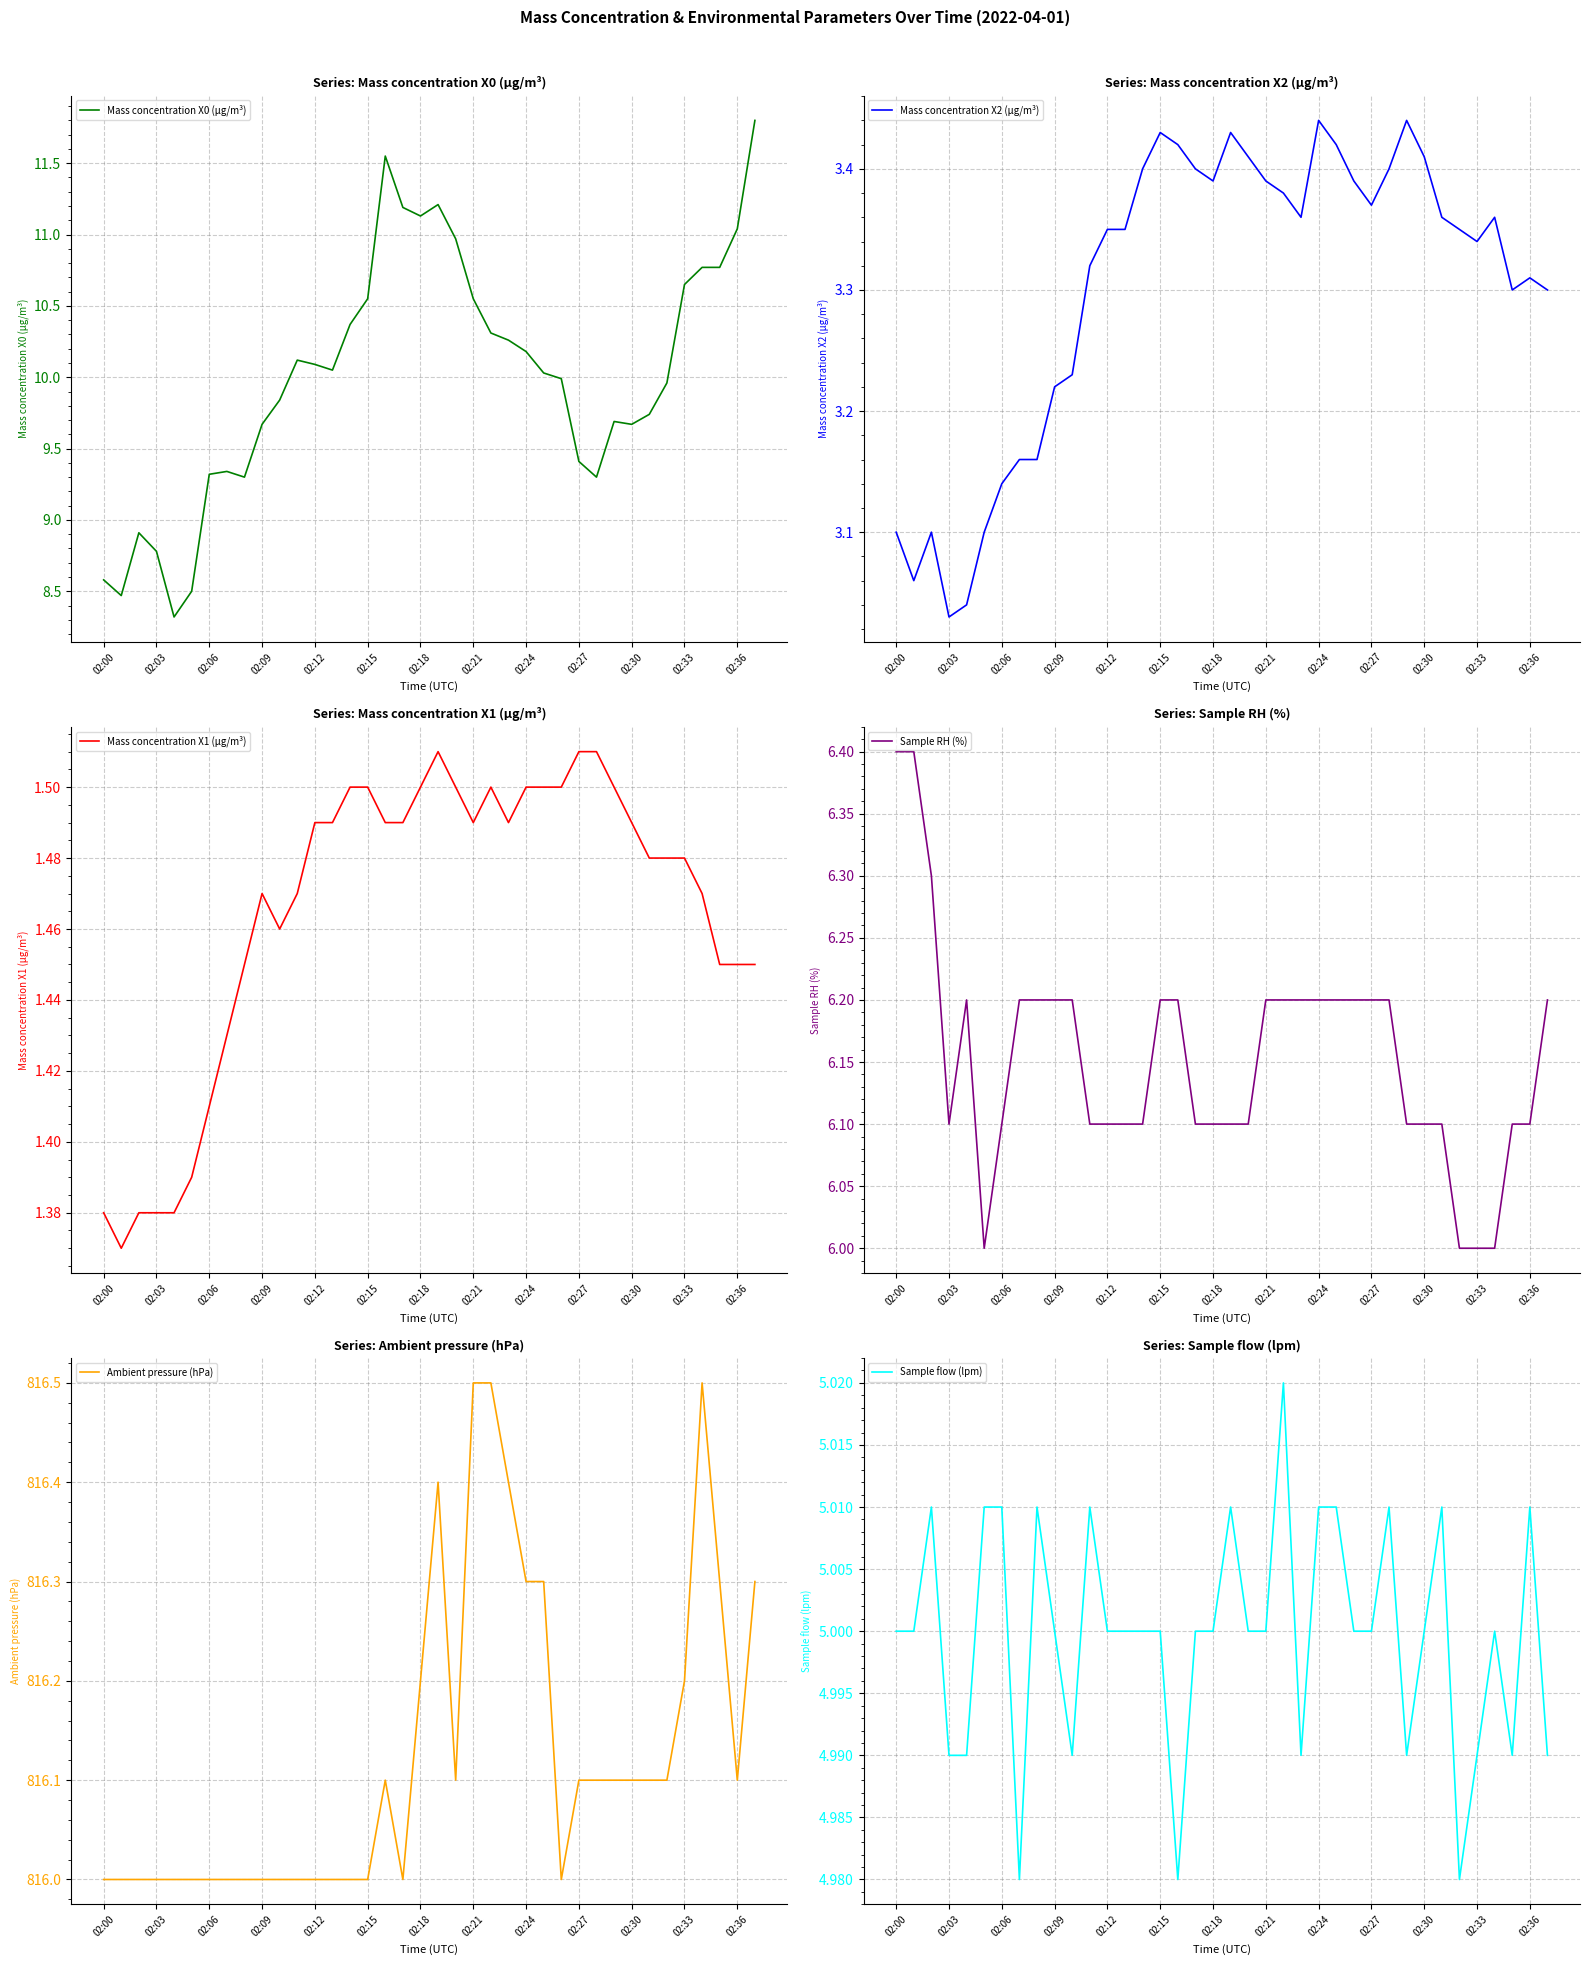

Does the chart have visible grid lines?

Yes